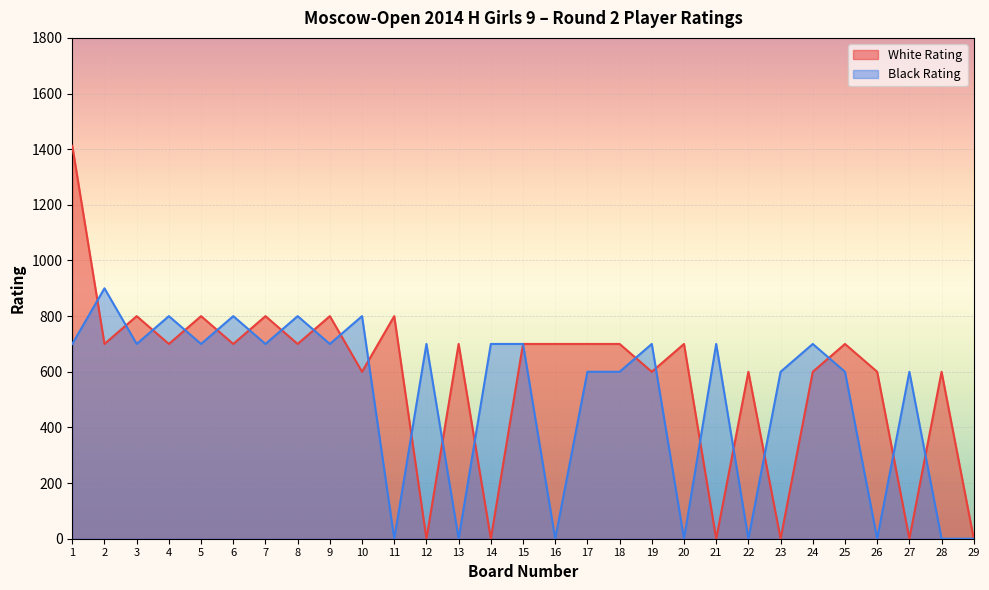

Reading left to right, what are all the values shown in this chart?

White Rating: 1412	700	800	700	800	700	800	700	800	600	800	0	700	0	700	700	700	700	600	700	0	600	0	600	700	600	0	600	0
Black Rating: 700	900	700	800	700	800	700	800	700	800	0	700	0	700	700	0	600	600	700	0	700	0	600	700	600	0	600	0	0